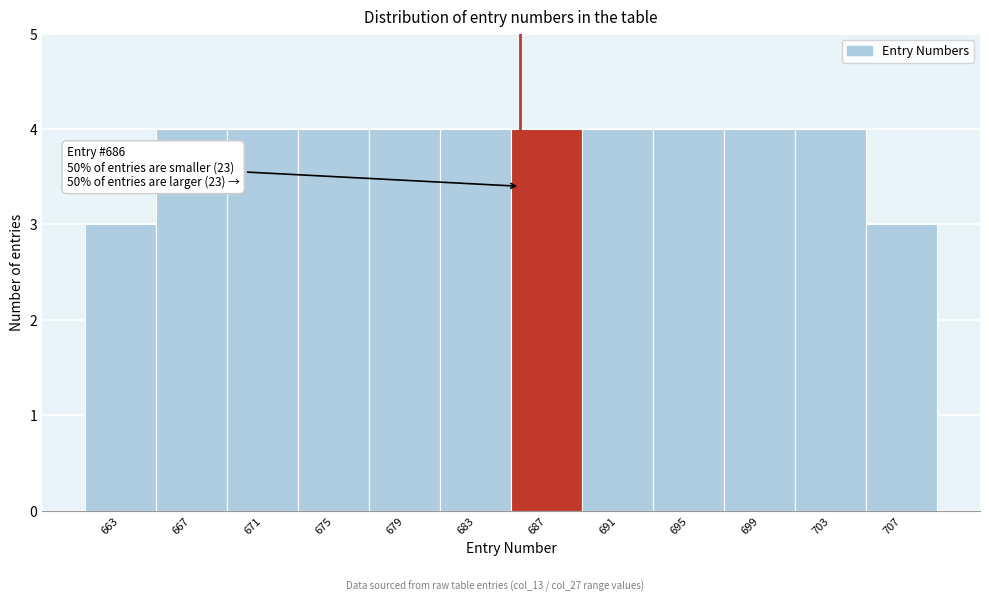

Reading left to right, extract all data points from this chart.

3	4	4	4	4	4	4	4	4	4	4	3